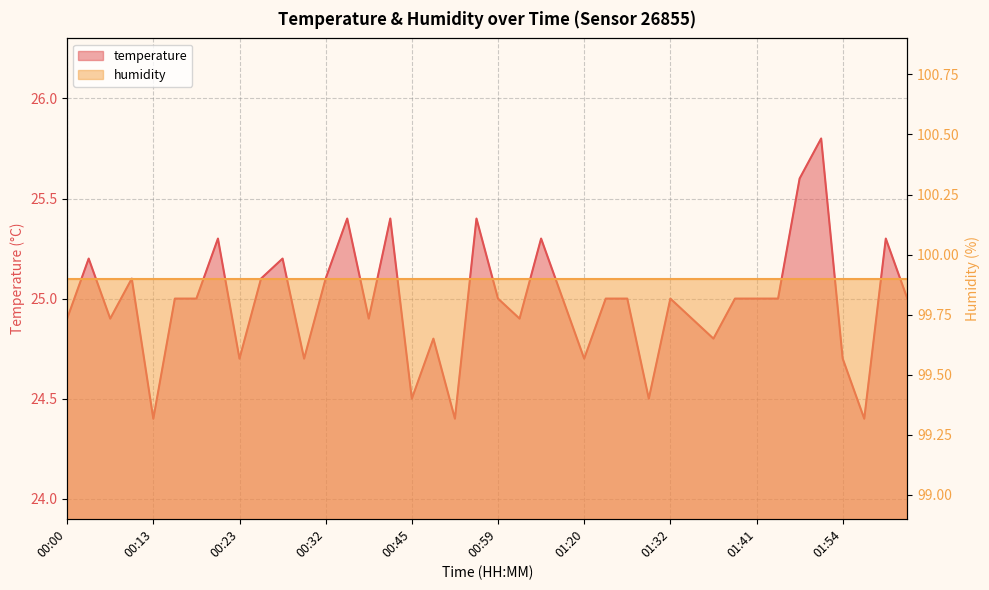

What is the average value?

25.0